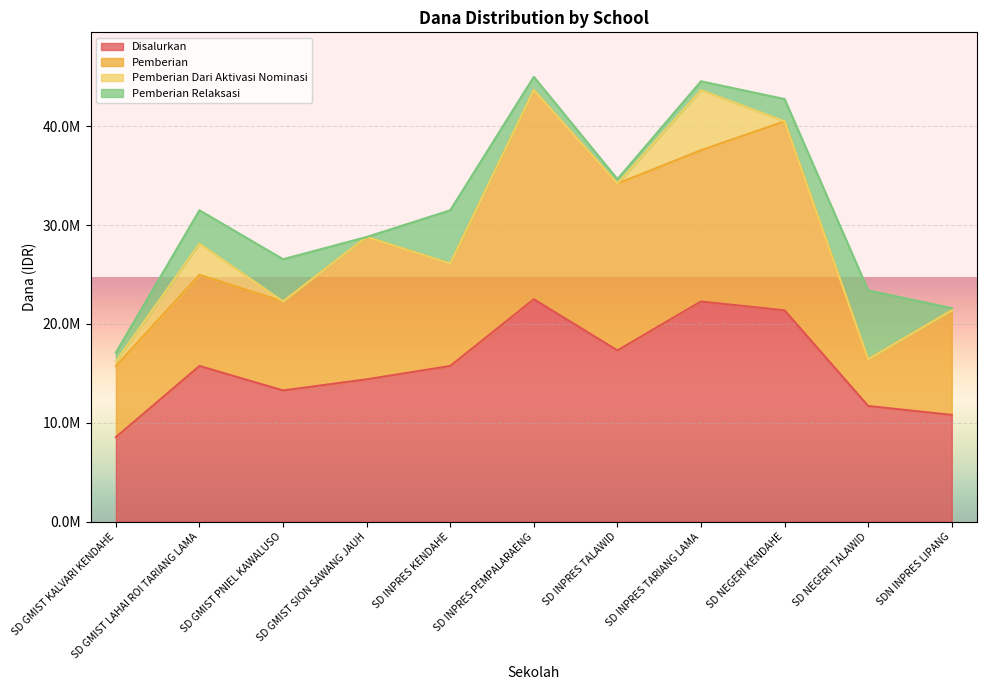

What is the label of the 11th point from the right?

SD GMIST KALVARI KENDAHE